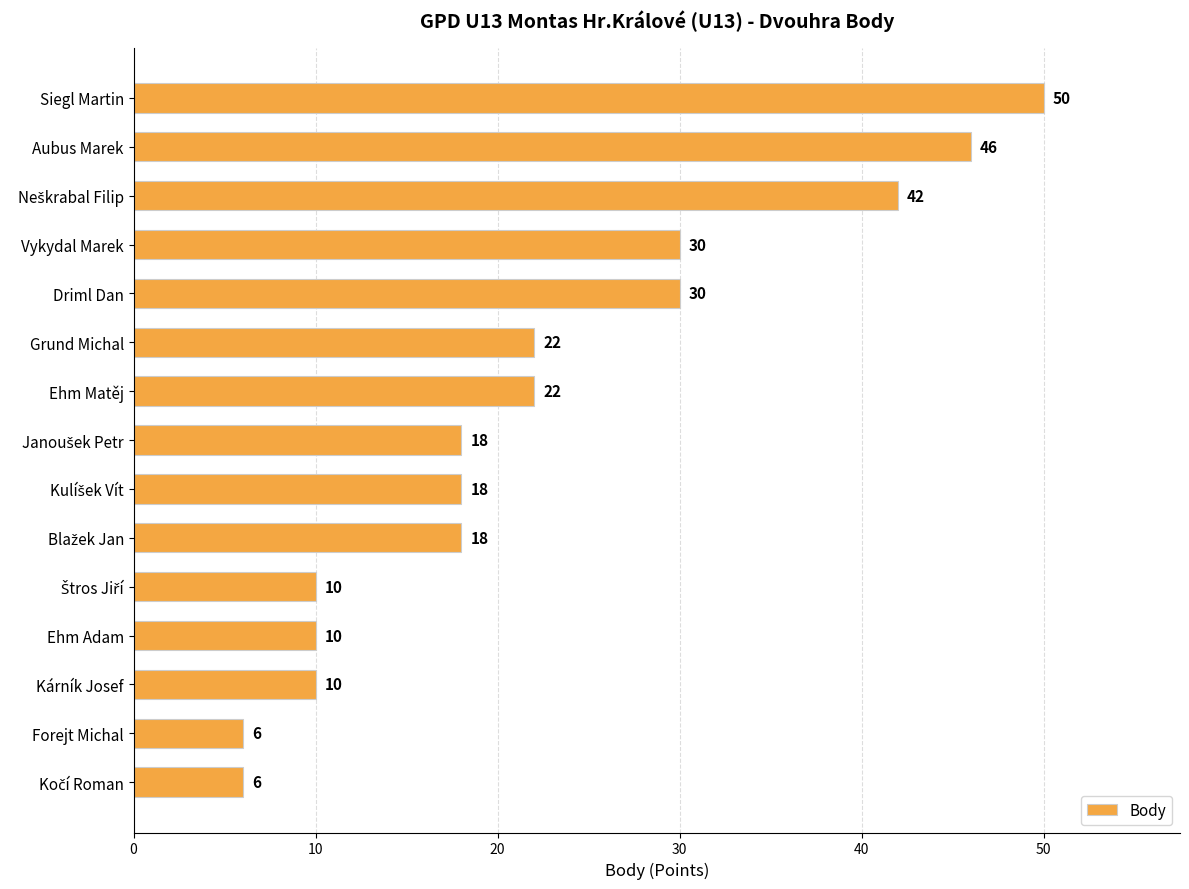

Is it true that the value at Grund Michal is 22?

True